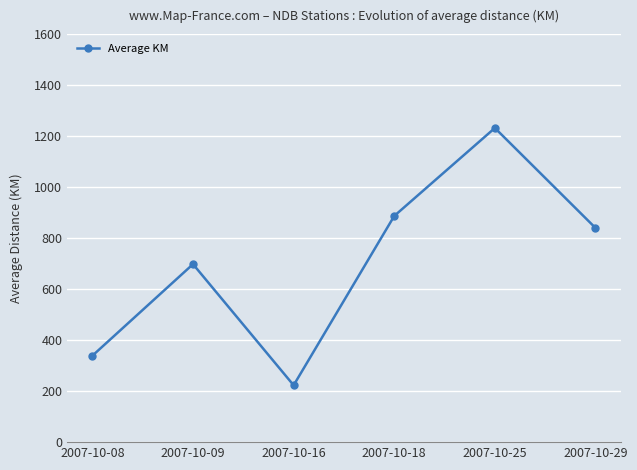

Reading right to left, transcribe all the data shown in this chart.

2007-10-29=840	2007-10-25=1232	2007-10-18=887	2007-10-16=223	2007-10-09=698	2007-10-08=339